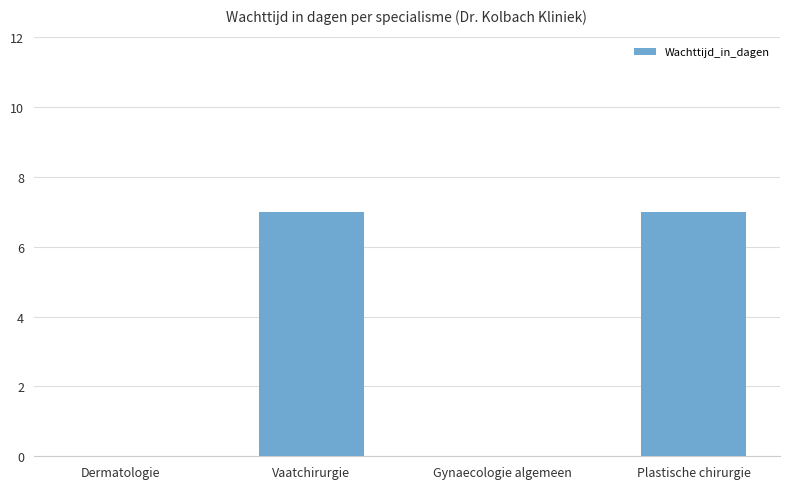

The value at Plastische chirurgie is 7. True or false?

True